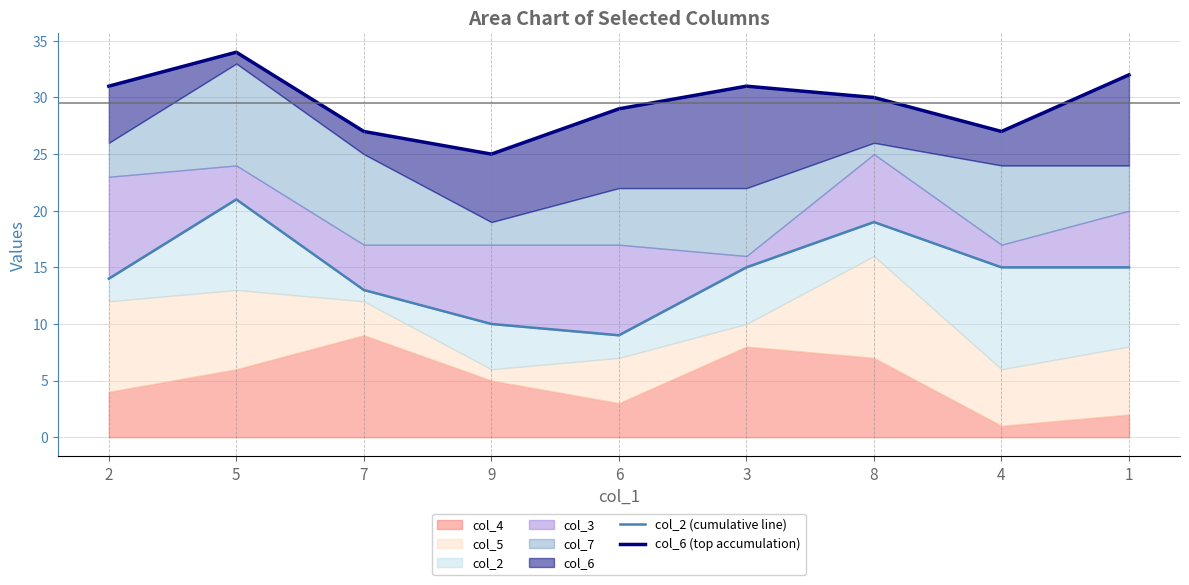

Read the col_6 (top accumulation) value at 6.

29